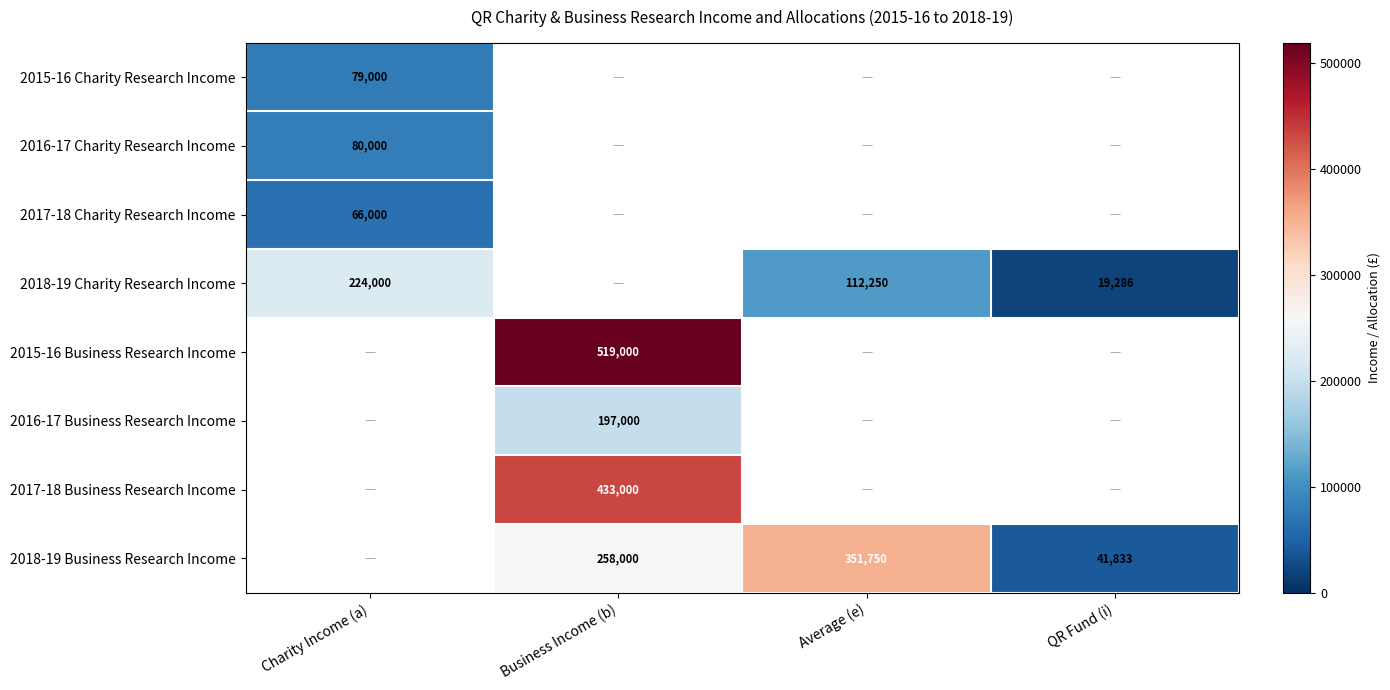

The value of 2016-17 Charity Research Income at Charity Income (a) is 80000. True or false?

True